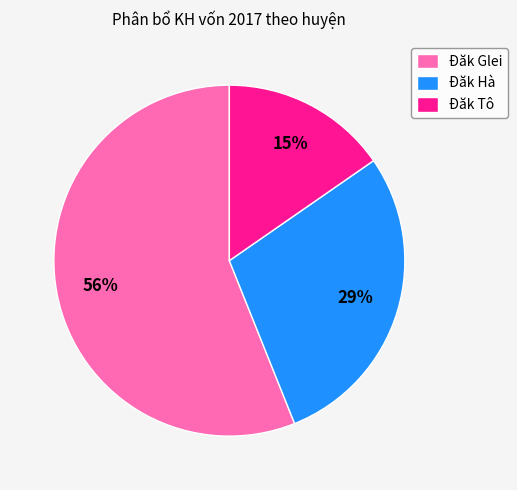

Which has a higher value, Đăk Glei or Đăk Tô?

Đăk Glei